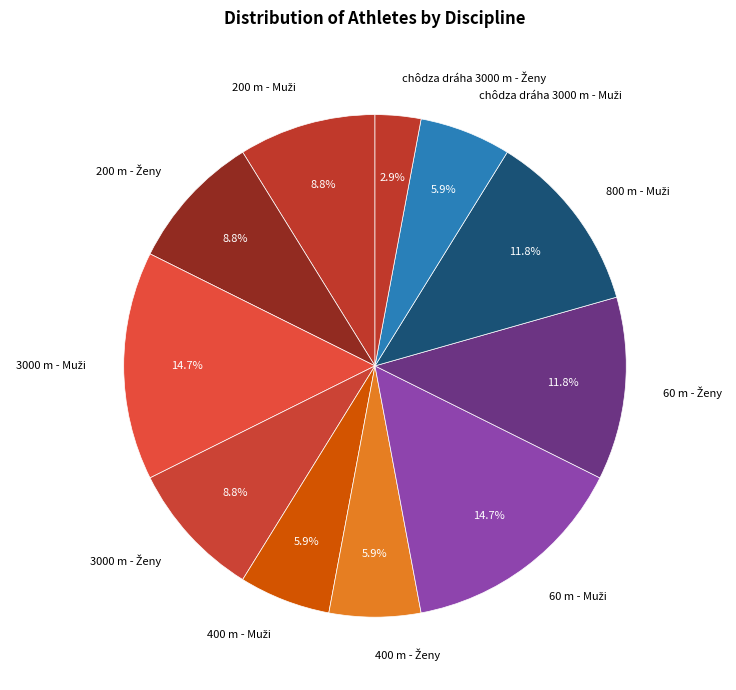

Does any single category account for the majority?

No